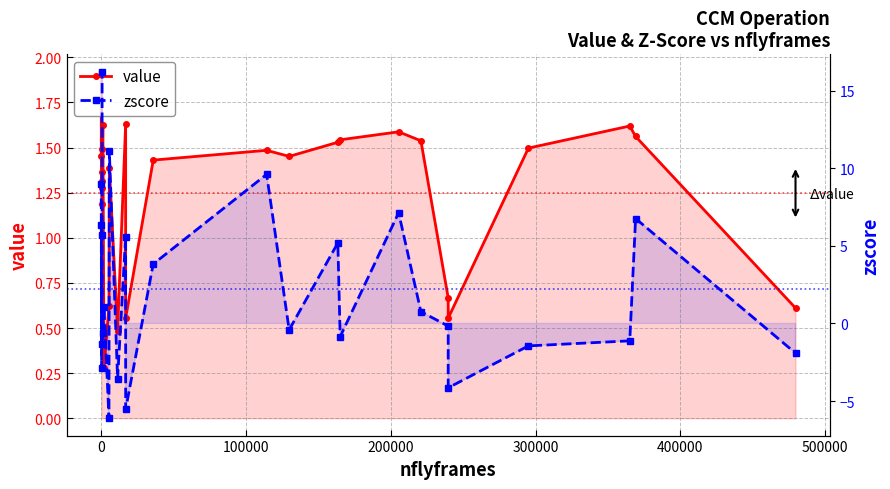

How many negative values does the zscore series have?

13